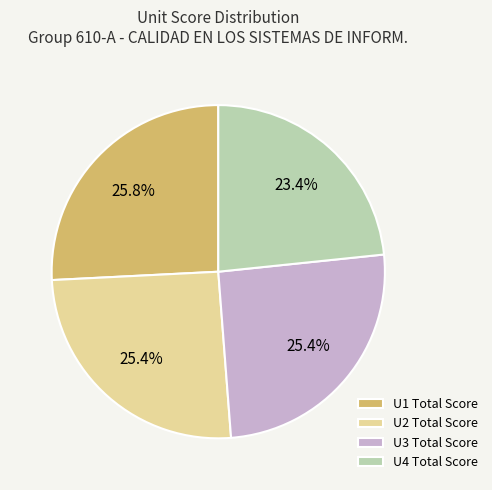

Is there a majority slice in this chart?

No